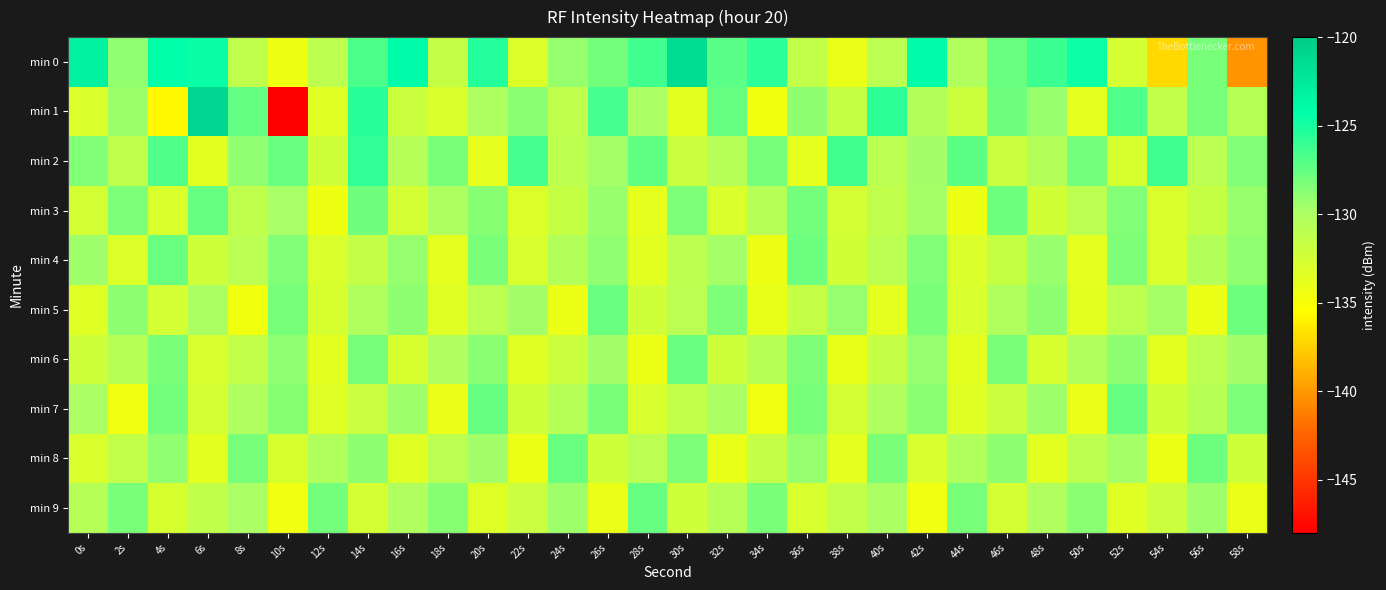

Which series has the largest range (max minus min)?

min 1